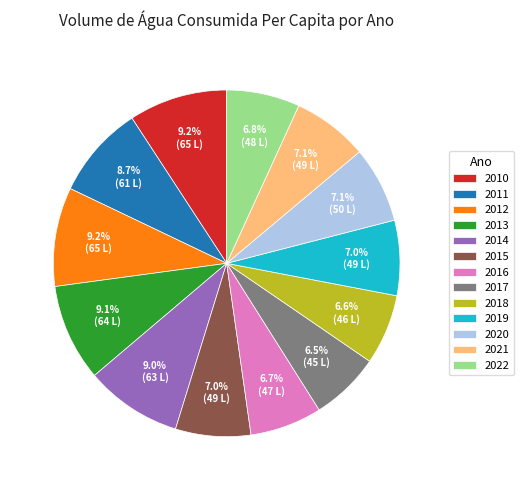

Approximately how many times larger is the value at 2012 compared to 2022?

1.4